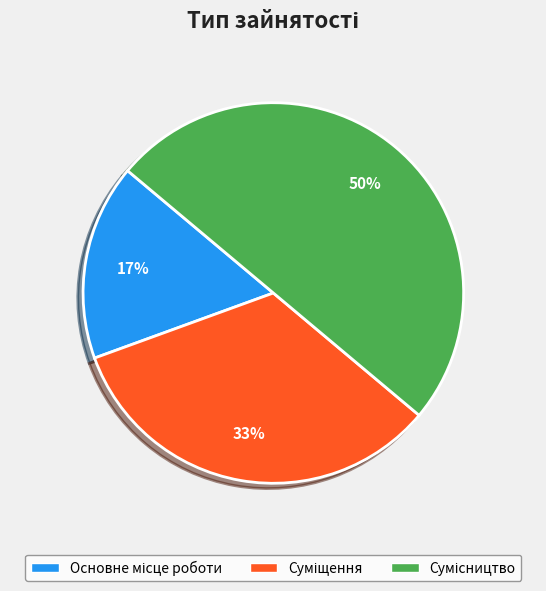

To the nearest percent, what is the difference between the largest and smallest slice percentages?

33%